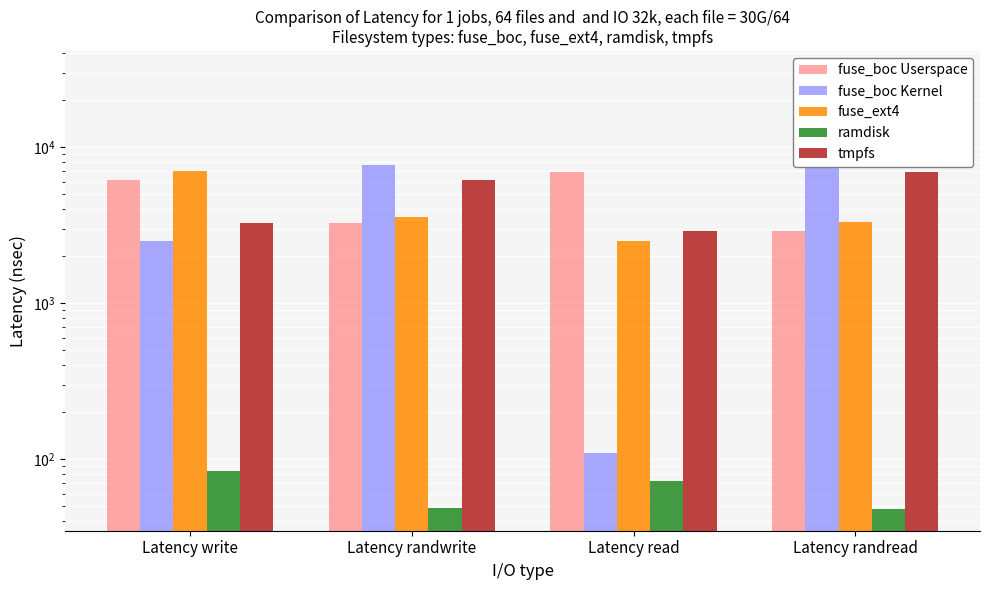

What value does the tmpfs series have at Latency randread, to the nearest 50?

6950